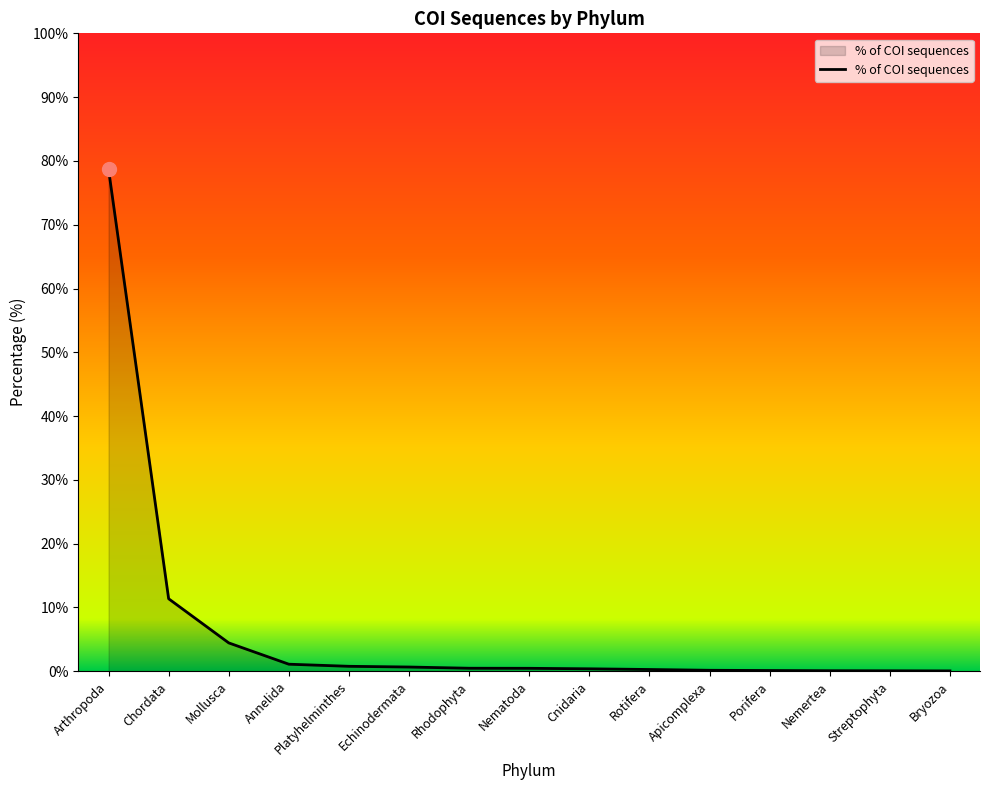

What is the maximum value shown in the chart?

78.7